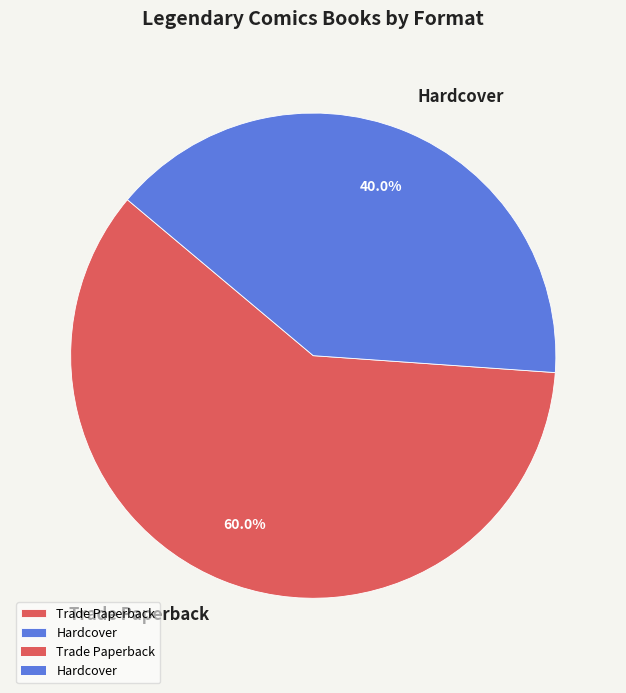

How many segments does this pie chart have?

2